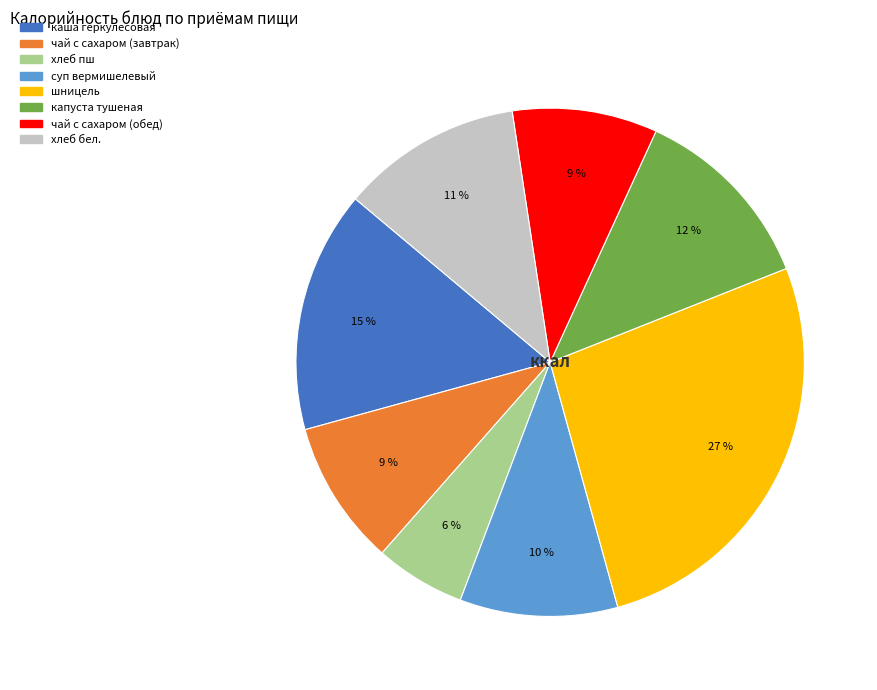

How many segments does this pie chart have?

8